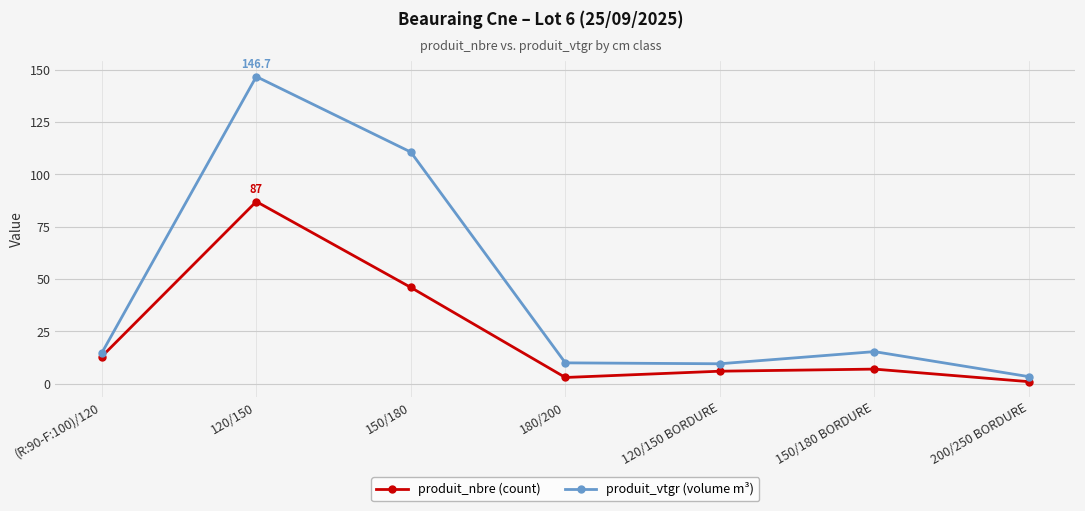

In produit_vtgr (volume m³), how many points are higher than both neighbors (excluding endpoints)?

2